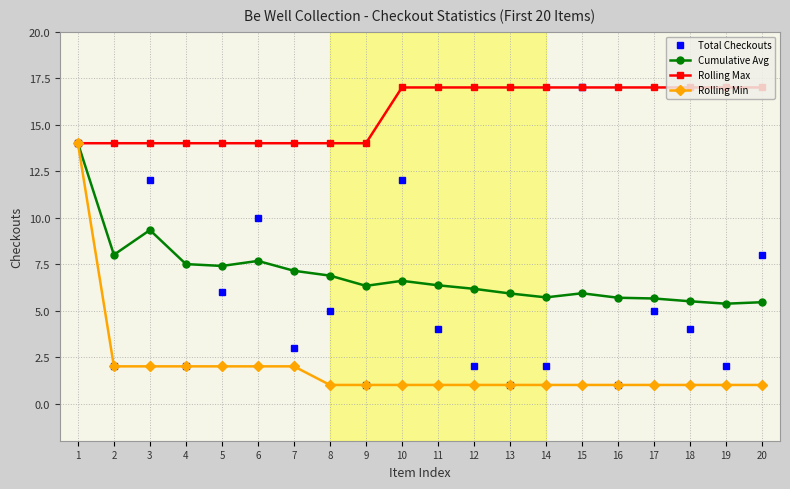

What are all the series names shown in the legend?

Total Checkouts, Cumulative Avg, Rolling Max, Rolling Min